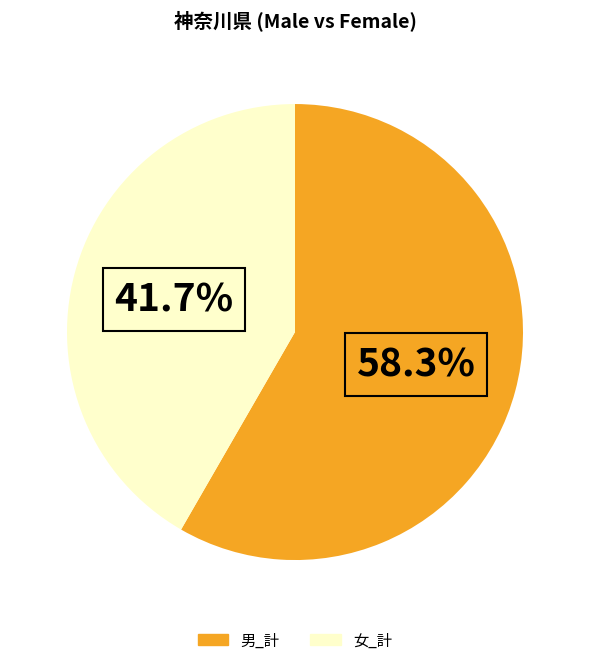

What percentage do 男_計 and 女_計 together represent?

100.0%